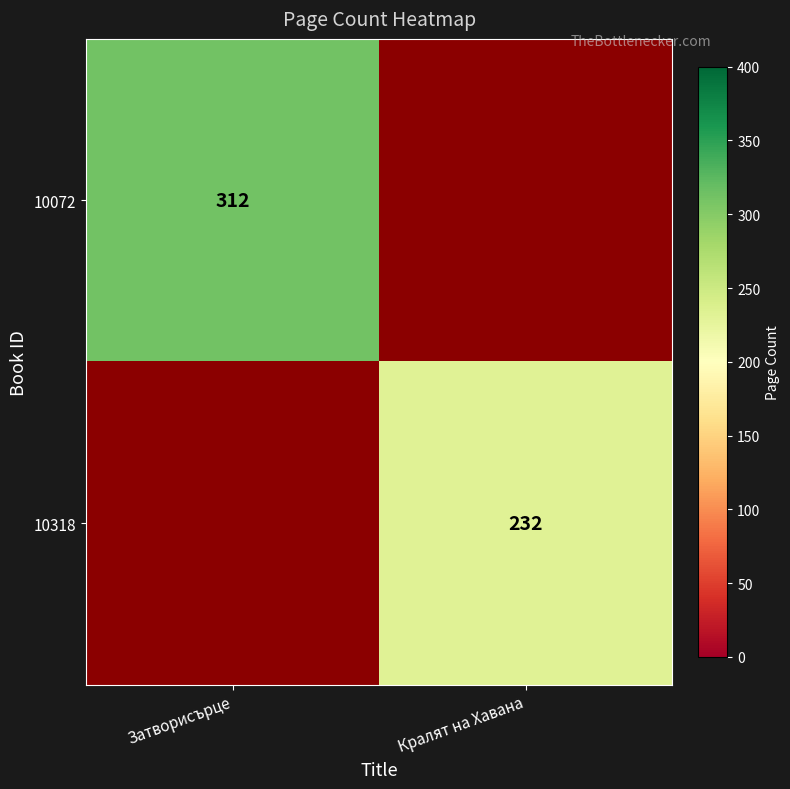

The 10318 series shows 232 at Кралят на Хавана. True or false?

True